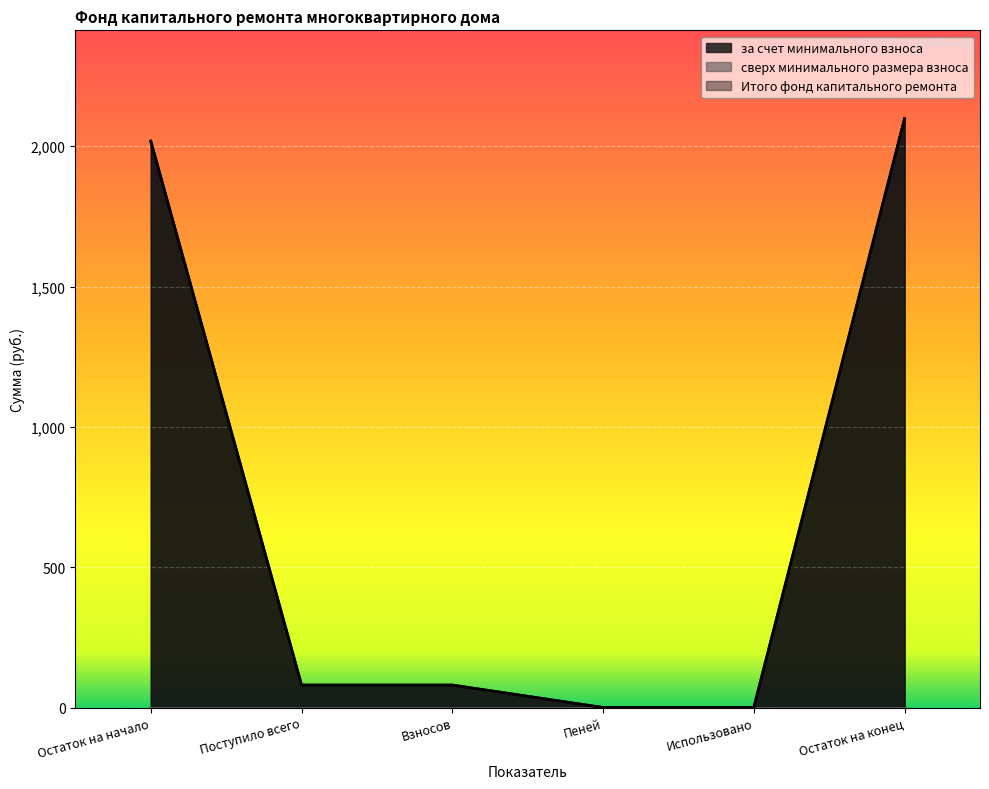

What is the label of the 5th point from the left?

Использовано